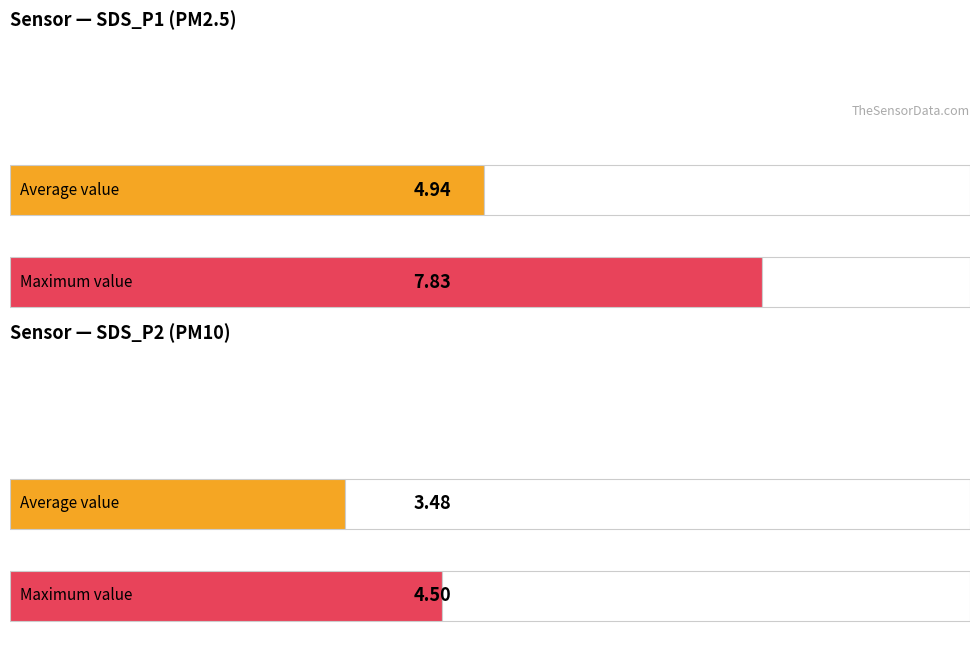

True or false: SDS_P1 has a value of 0.9 at 00:49.

False